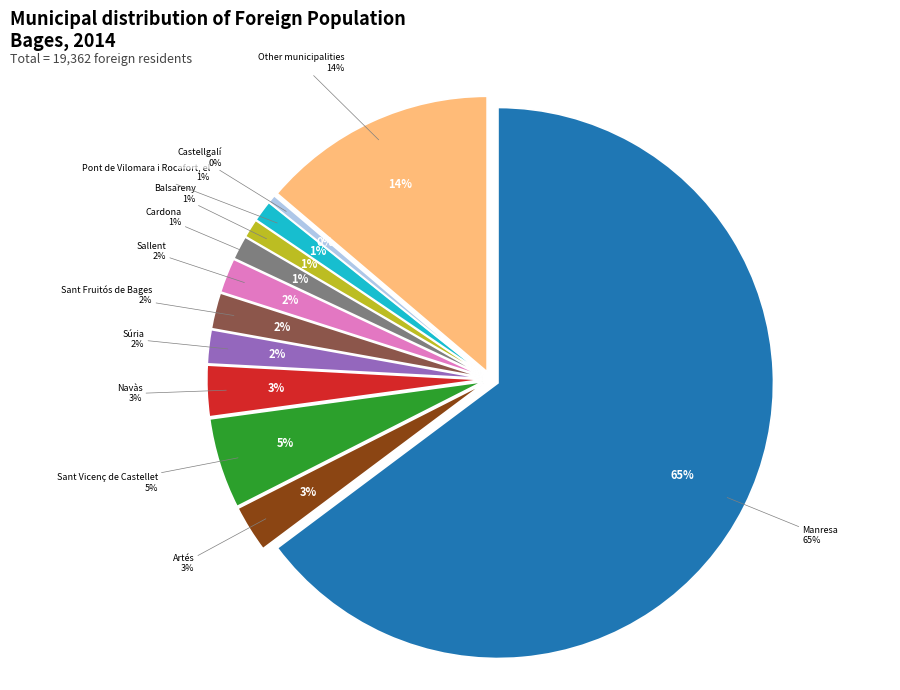

Which category has the biggest portion of the pie?

Manresa